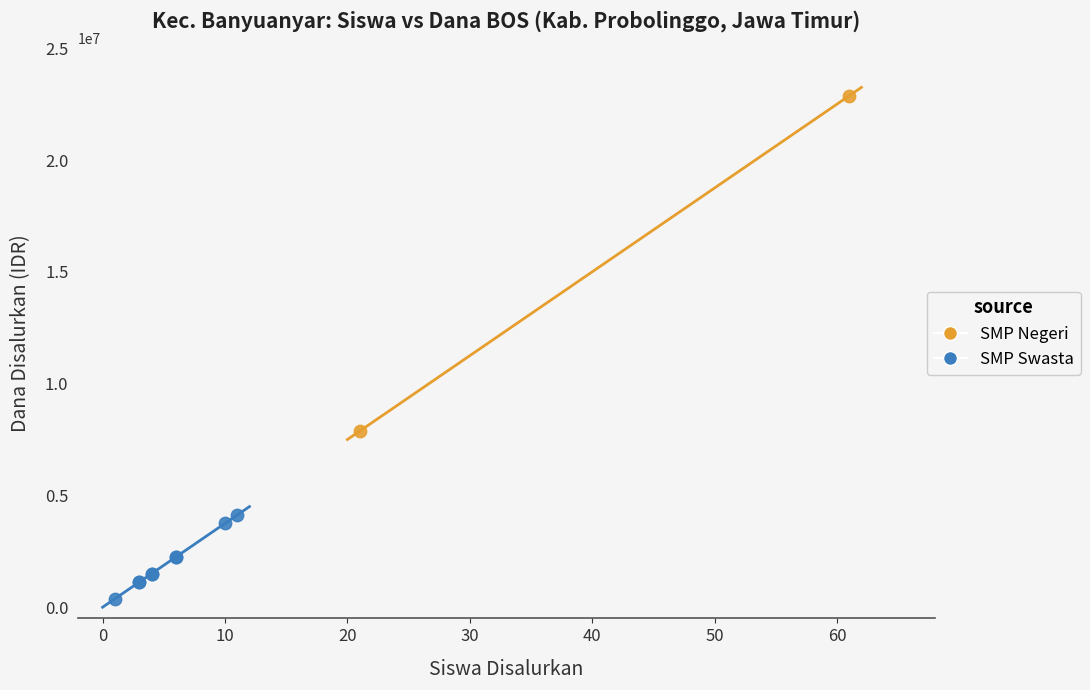

What are all the series names shown in the legend?

SMP Negeri, SMP Swasta